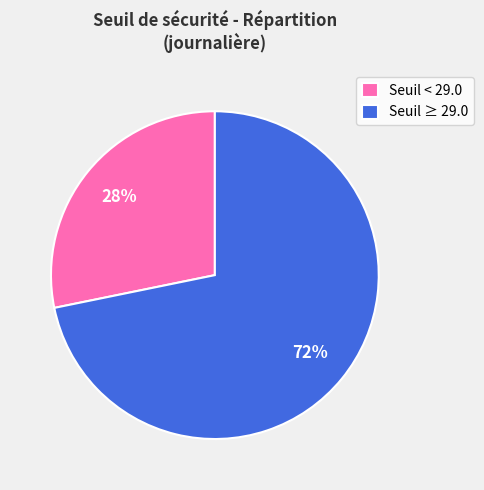

Does any single category account for the majority?

Yes